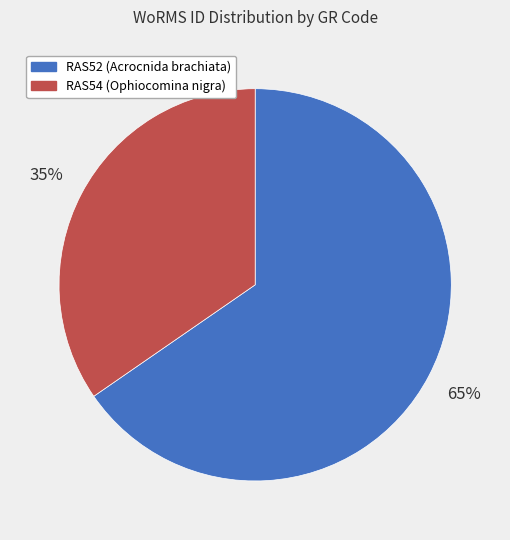

What percentage is the RAS54 (Ophiocomina nigra) slice, to the nearest percent?

35%